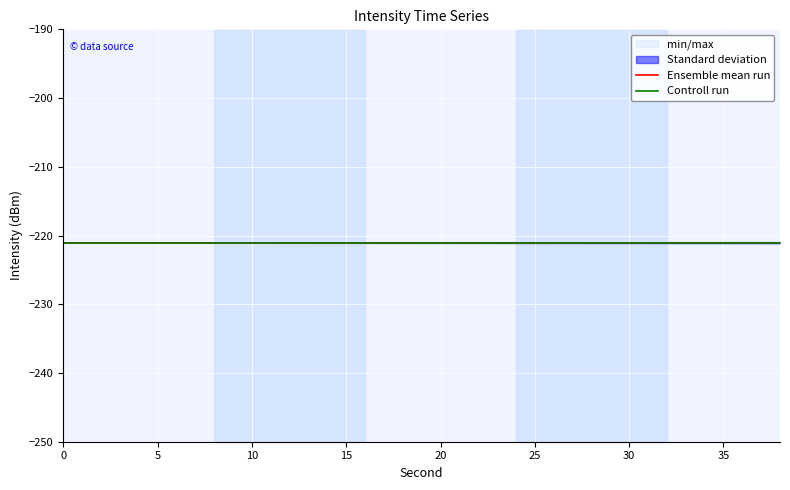

True or false: minute has more than 1 interior local peaks.

False